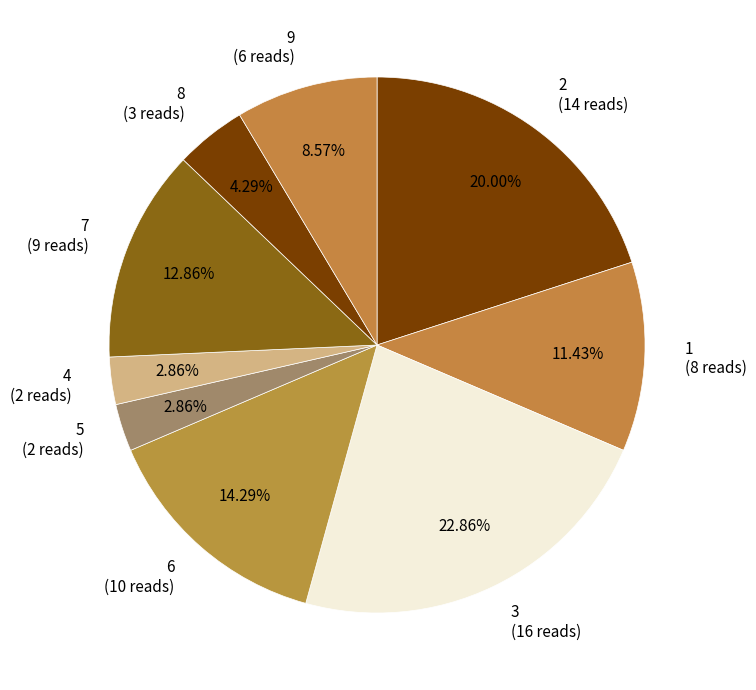

What is the largest slice in the pie chart?

3 (16 reads)